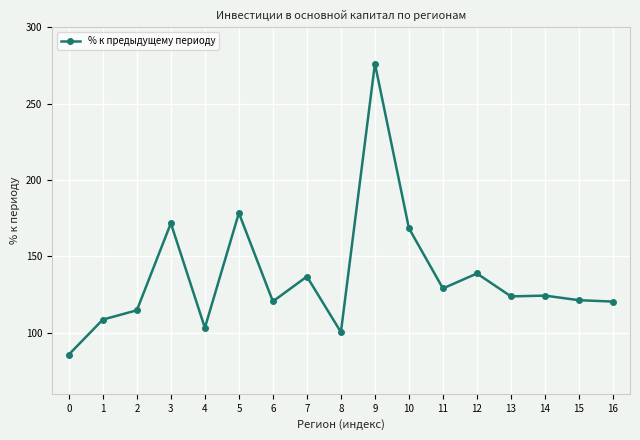

Which has a higher value, 1 or 4?

1